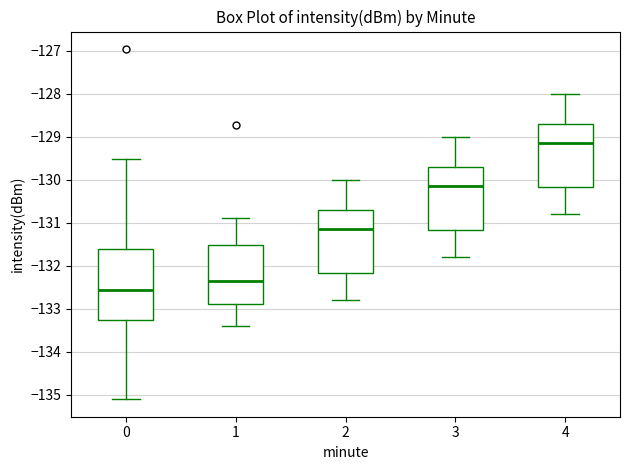

Reading left to right, transcribe this box plot: for each box, give where its median line is, the range the box spans, and where its two whiskers end, as read against the y-axis. The values are not printed on the chart, so give them approximately, as read against the axis.

0: median -132.6, box -133.3 to -131.6, whiskers -135.1 to -129.5
1: median -132.3, box -132.9 to -131.5, whiskers -133.4 to -130.9
2: median -131.1, box -132.2 to -130.7, whiskers -132.8 to -130.0
3: median -130.1, box -131.2 to -129.7, whiskers -131.8 to -129.0
4: median -129.1, box -130.2 to -128.7, whiskers -130.8 to -128.0